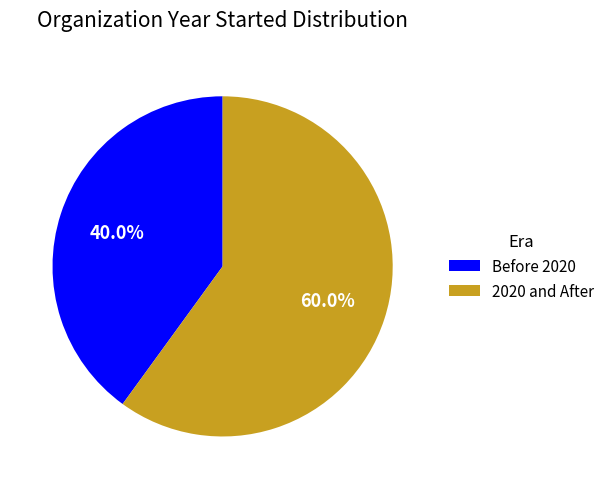

Approximately how many times larger is the value at 2020 and After compared to Before 2020?

1.5